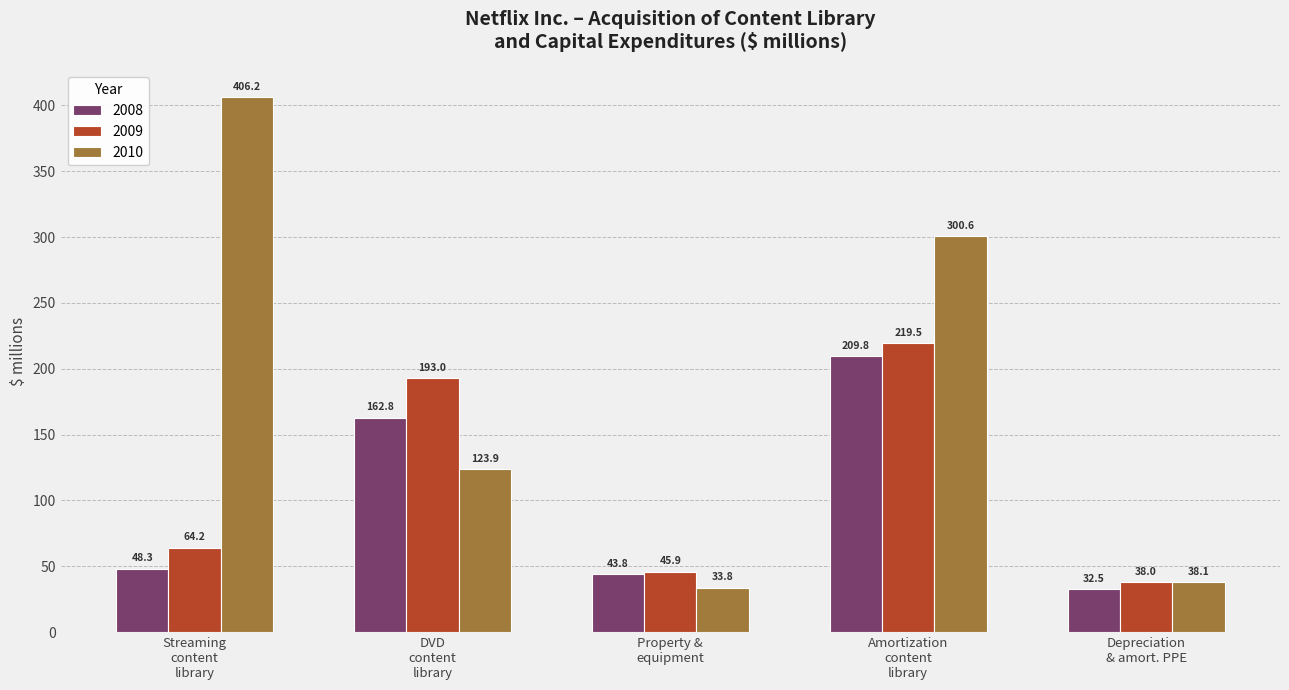

Reading left to right, extract all data points from this chart.

2008: 48.3	162.8	43.8	209.8	32.5
2009: 64.2	193.0	45.9	219.5	38.0
2010: 406.2	123.9	33.8	300.6	38.1